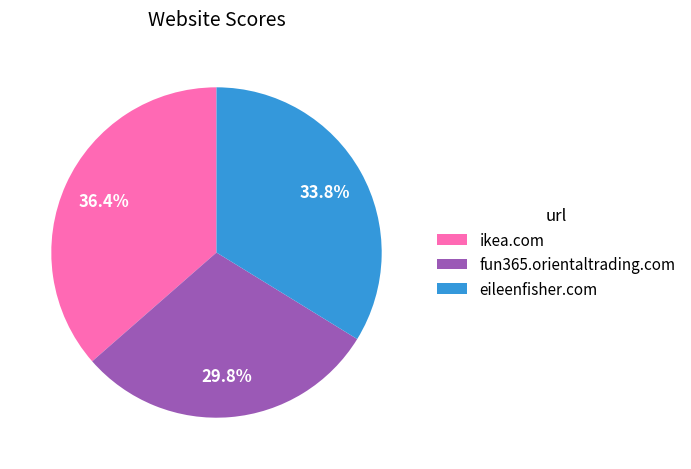

Rank the categories by value from highest to lowest.

ikea.com, eileenfisher.com, fun365.orientaltrading.com